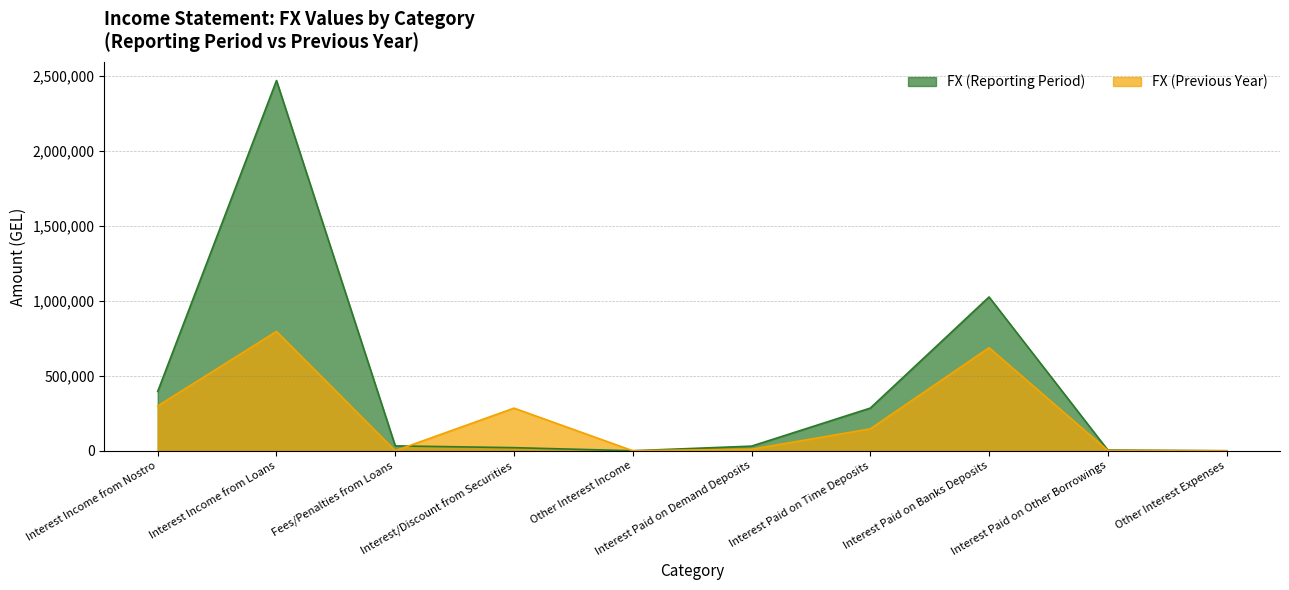

What is the label of the 8th point from the right?

Fees/Penalties from Loans